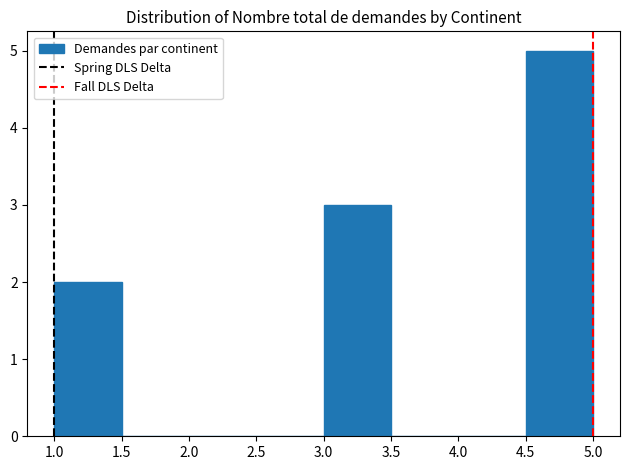

What is the height of the bar covering 4.5 to 5.0 on the x-axis? The values are not printed on the chart, so give them approximately, as read against the axis.

5